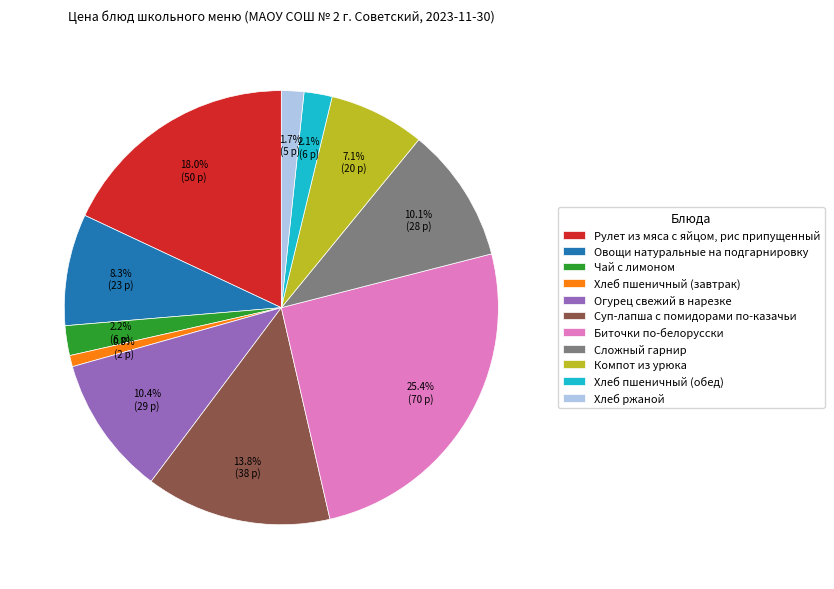

Rank the categories by value from highest to lowest.

Биточки по-белорусски, Рулет из мяса с яйцом, рис припущенный, Суп-лапша с помидорами по-казачьи, Огурец свежий в нарезке, Сложный гарнир, Овощи натуральные на подгарнировку, Компот из урюка, Чай с лимоном, Хлеб пшеничный (обед), Хлеб ржаной, Хлеб пшеничный (завтрак)